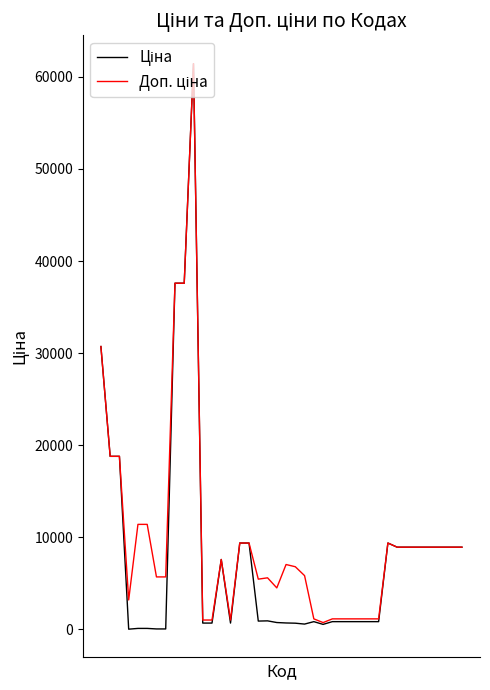

What is the greatest value displayed?

61434.3